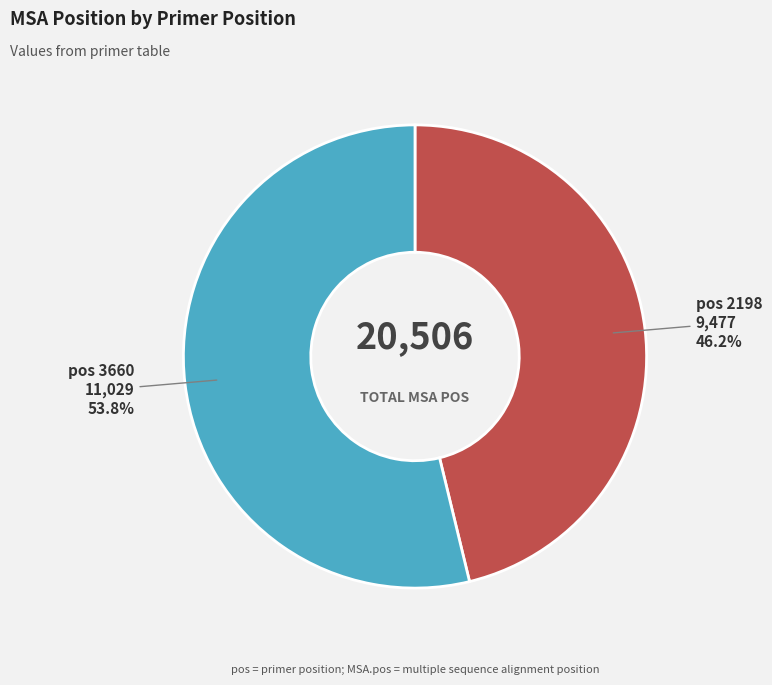

To the nearest percent, what is the average slice percentage?

50%